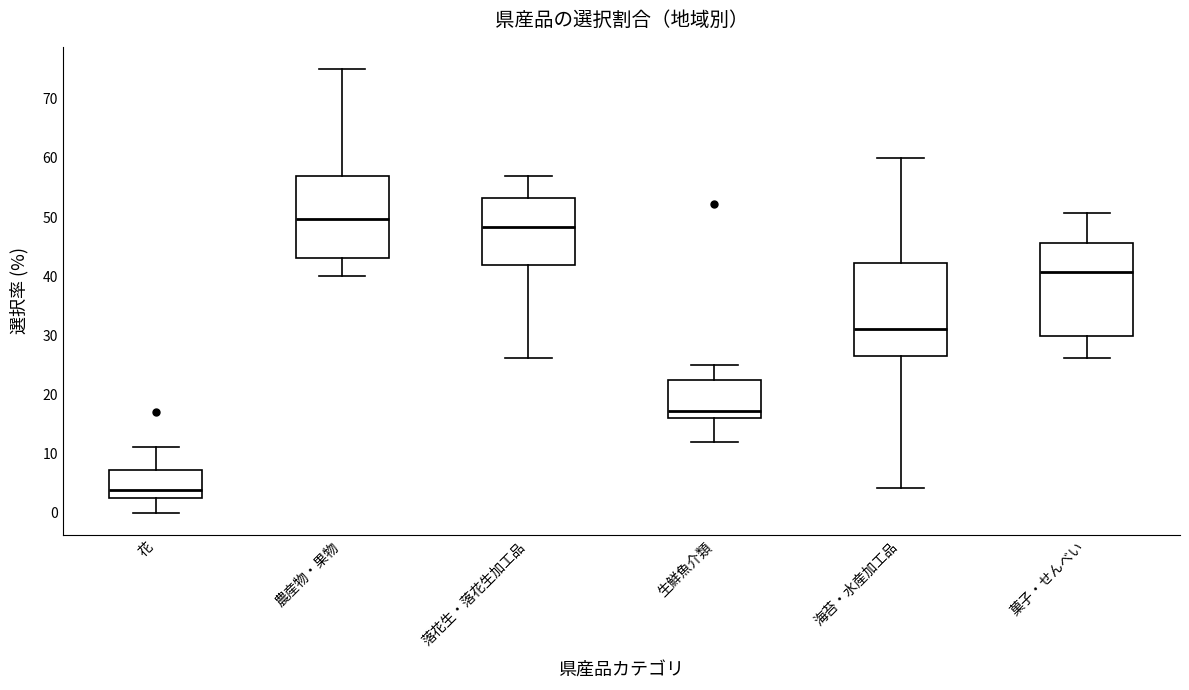

Which box has the lowest median line?

花